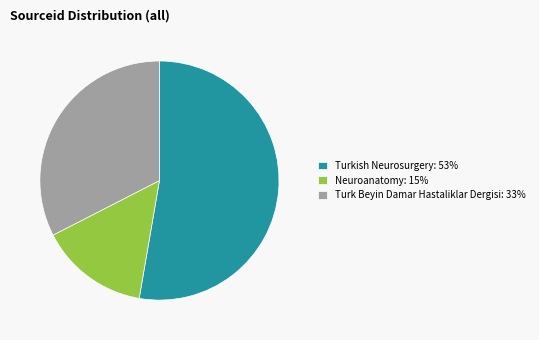

Which has a higher value, Turk Beyin Damar Hastaliklar Dergisi or Neuroanatomy?

Turk Beyin Damar Hastaliklar Dergisi